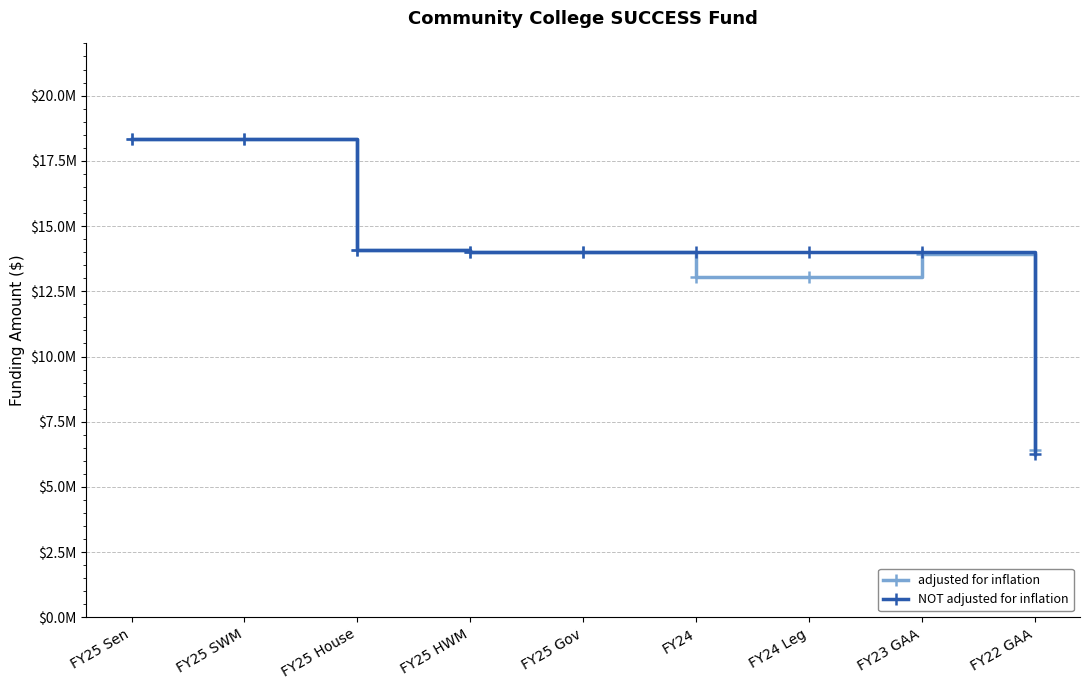

What is the label of the 5th point from the left?

FY25 Gov